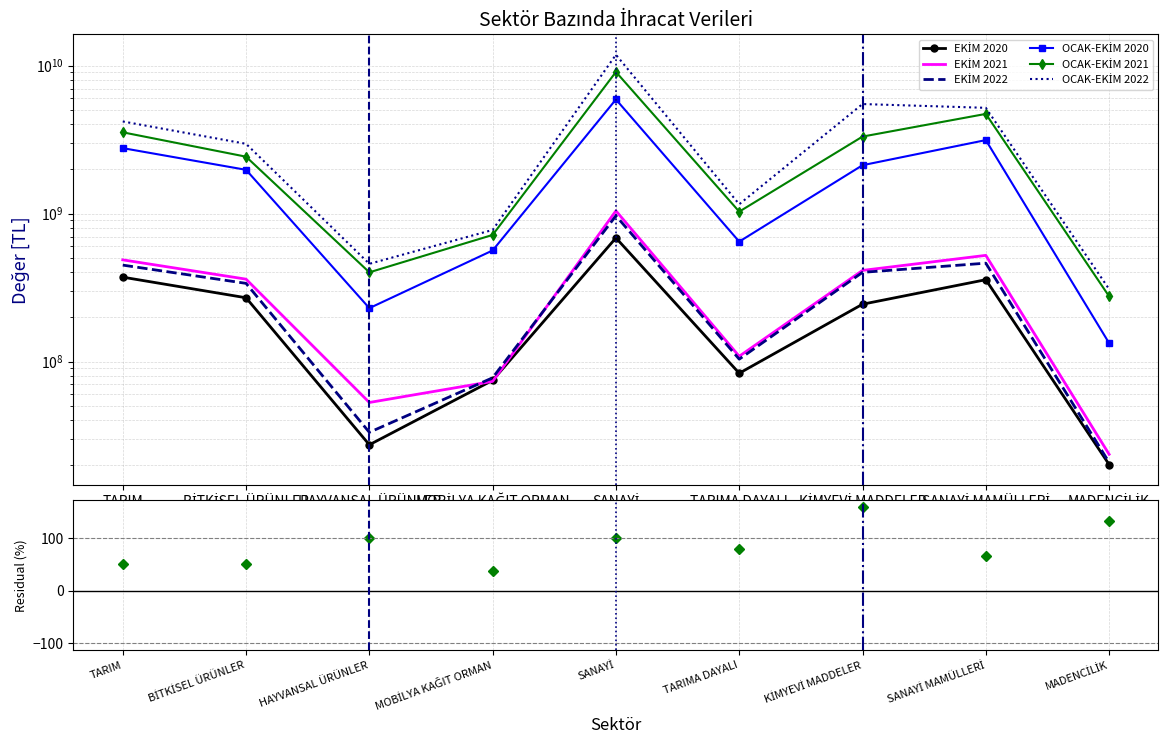

Between MADENCİLİK and SANAYİ, which is larger?

SANAYİ